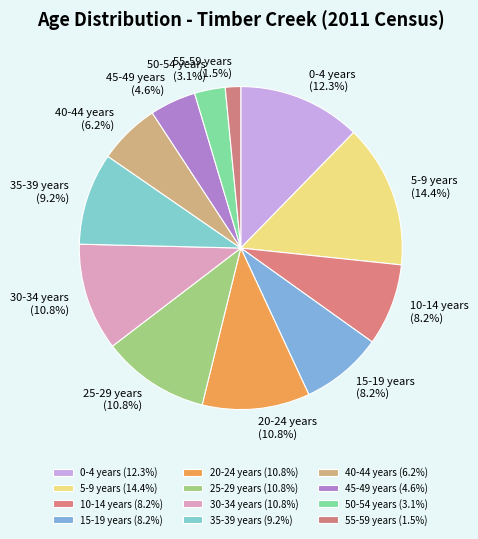

Between 30-34 years (10.8%) and 50-54 years (3.1%), which is larger?

30-34 years (10.8%)